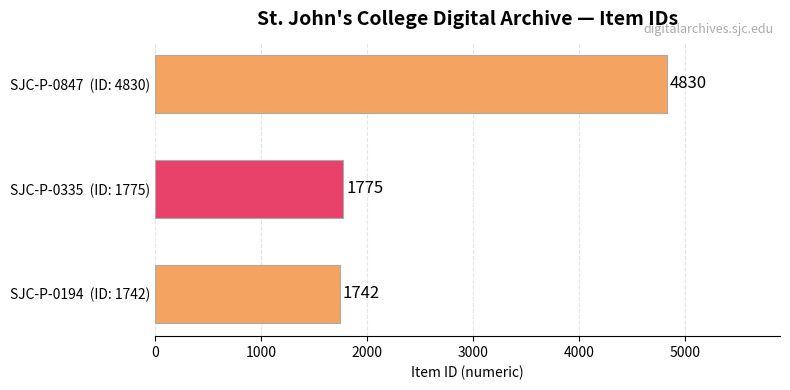

How many bars are there in total?

3